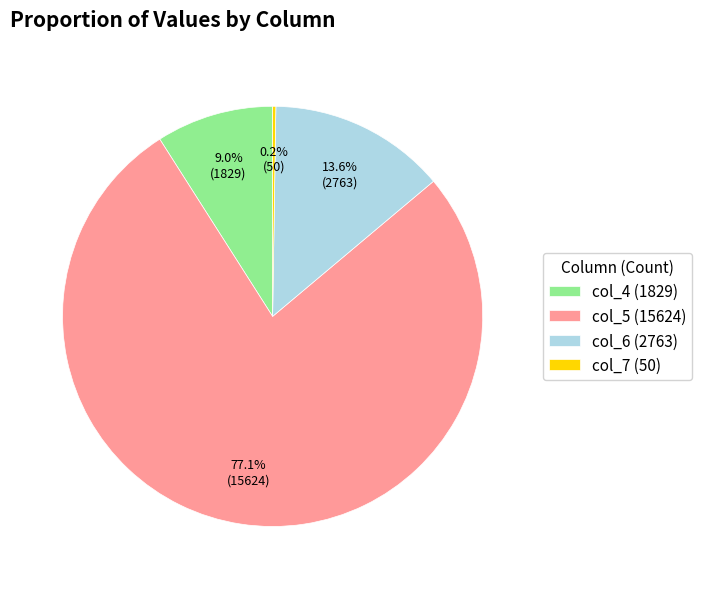

Is the sum of col_4 (1829) and col_6 (2763) greater than half?

No